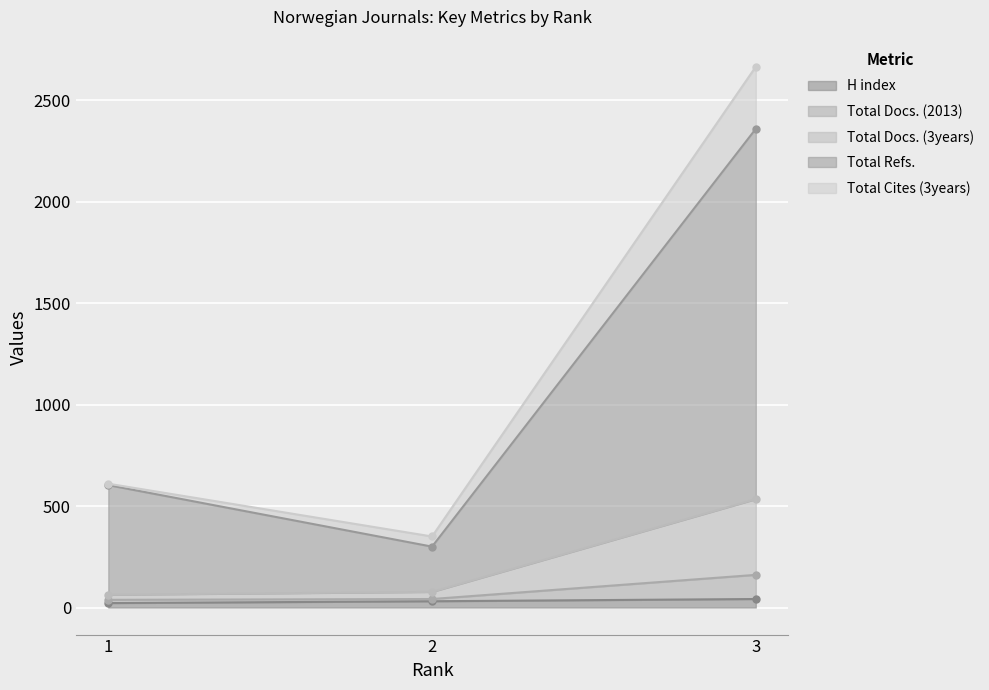

Reading left to right, what are all the values shown in this chart?

H index: 1=22	2=31	3=42
Total Docs. (2013): 1=610	2=350	3=2664
Total Docs. (3years): 1=63	2=77	3=534
Total Refs.: 1=603	2=300	3=2358
Total Cites (3years): 1=38	2=42	3=161